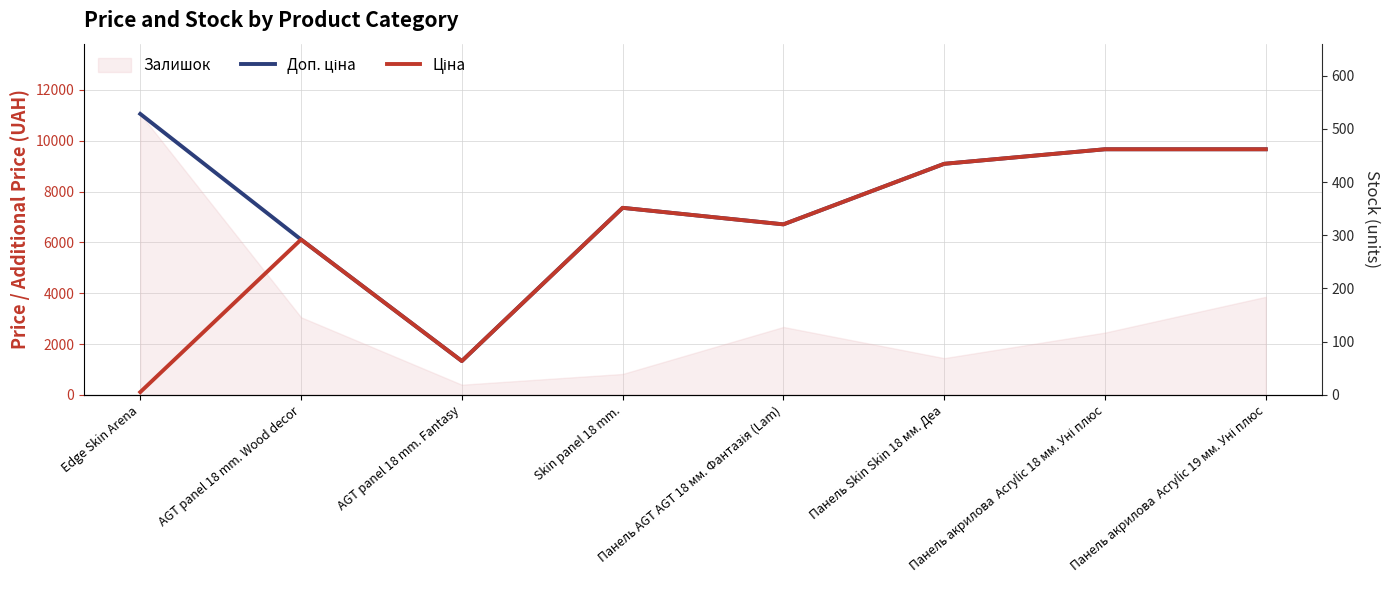

What position from the left is Панель акрилова  Acrylic 18 мм. Уні плюс?

7